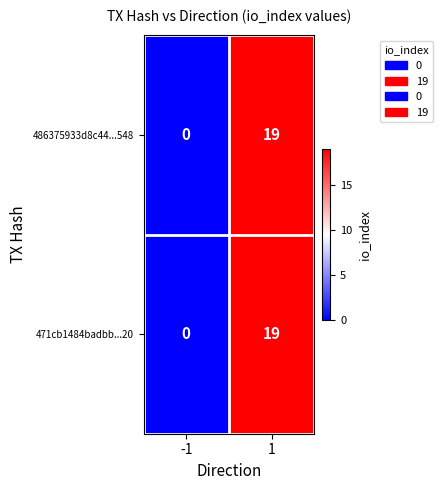

At which category is the sum across all series the highest?

1